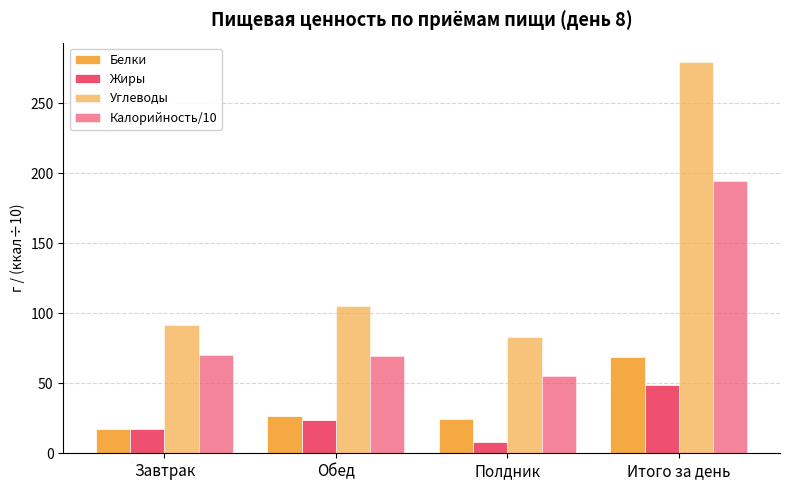

Where is Белки nearest to the value 42?

Обед